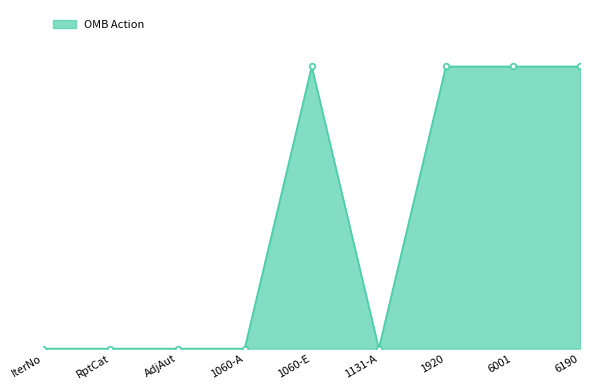

The chart shows a value of 0 at 1060-A. True or false?

True